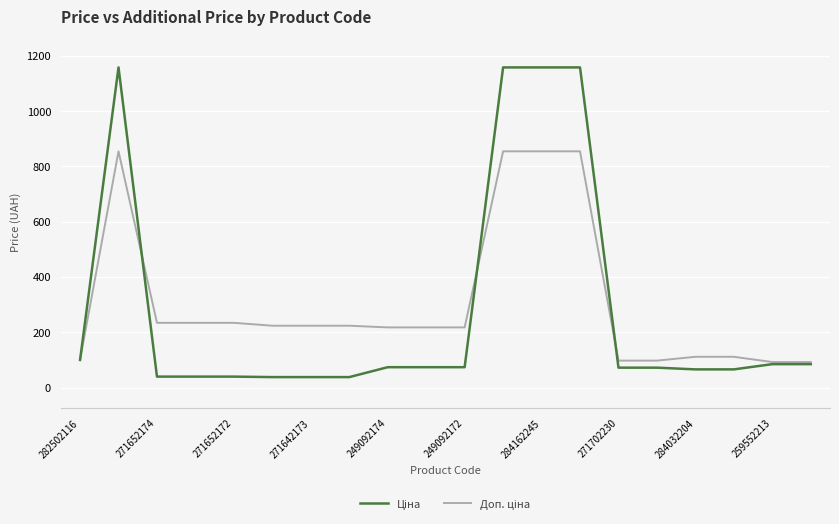

What is the smallest value displayed?

37.9